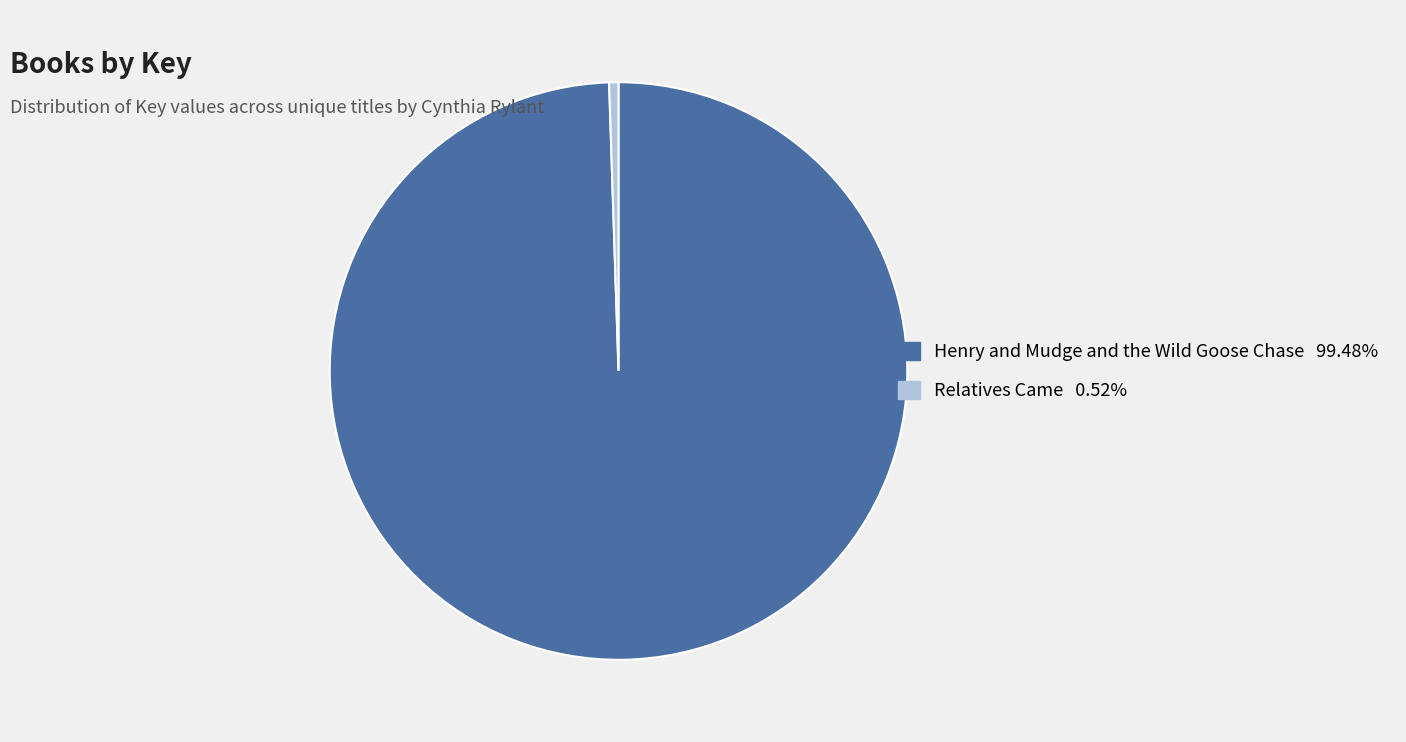

What is the majority slice?

Henry and Mudge and the Wild Goose Chase